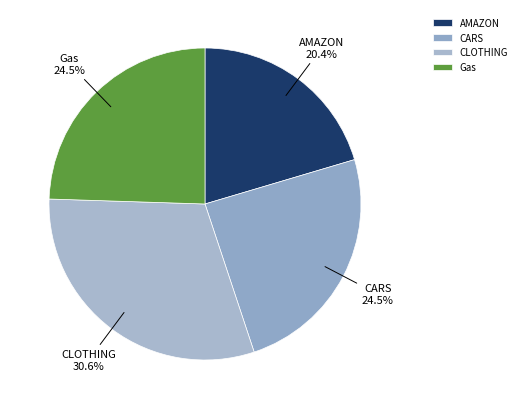

Count the number of slices in the pie.

4